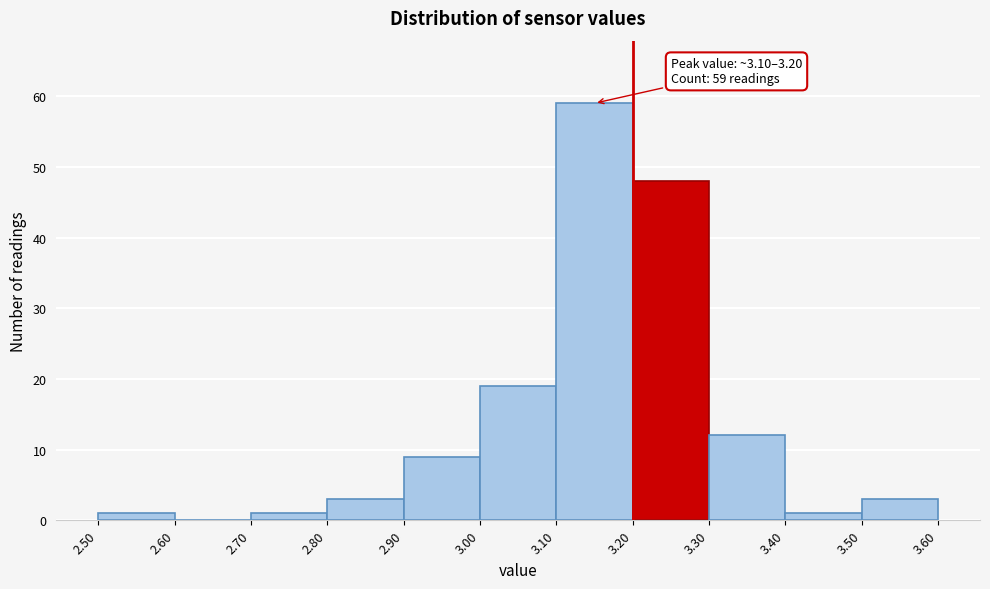

Over which range of the x-axis is the bar tallest?

3.10 to 3.20